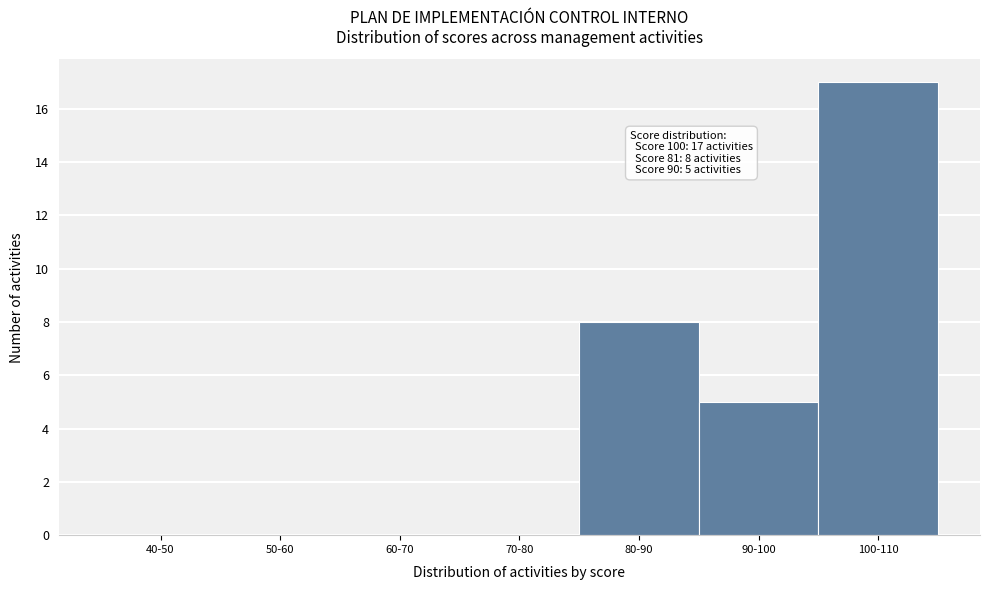

Reading left to right, list all the values displayed in this chart.

40-50=0	50-60=0	60-70=0	70-80=0	80-90=8	90-100=5	100-110=17